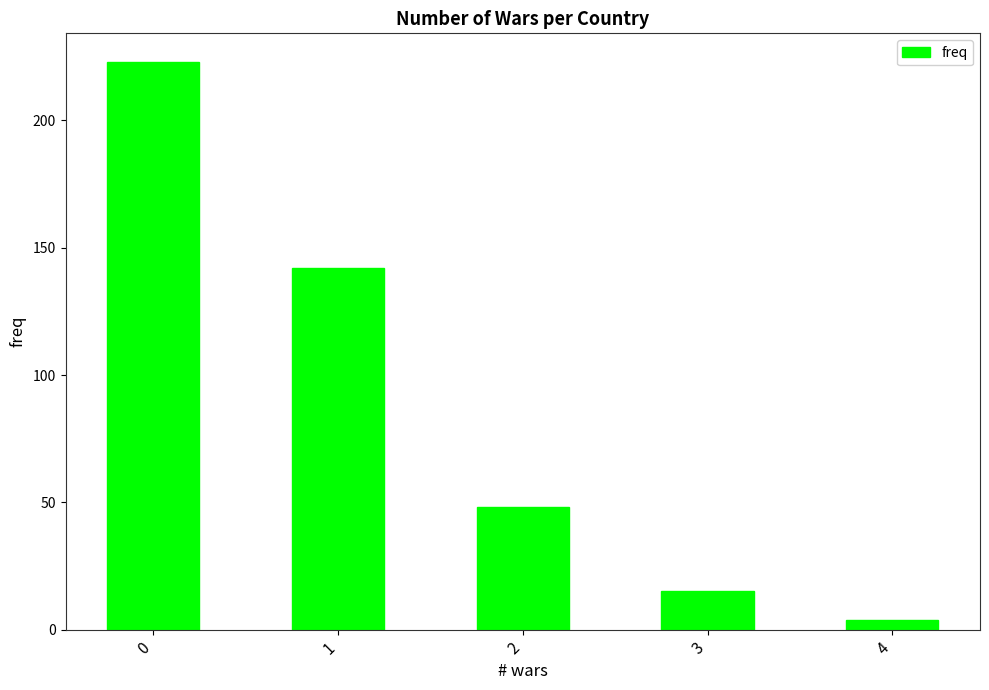

What is the change in value from 0 to 1?

-81